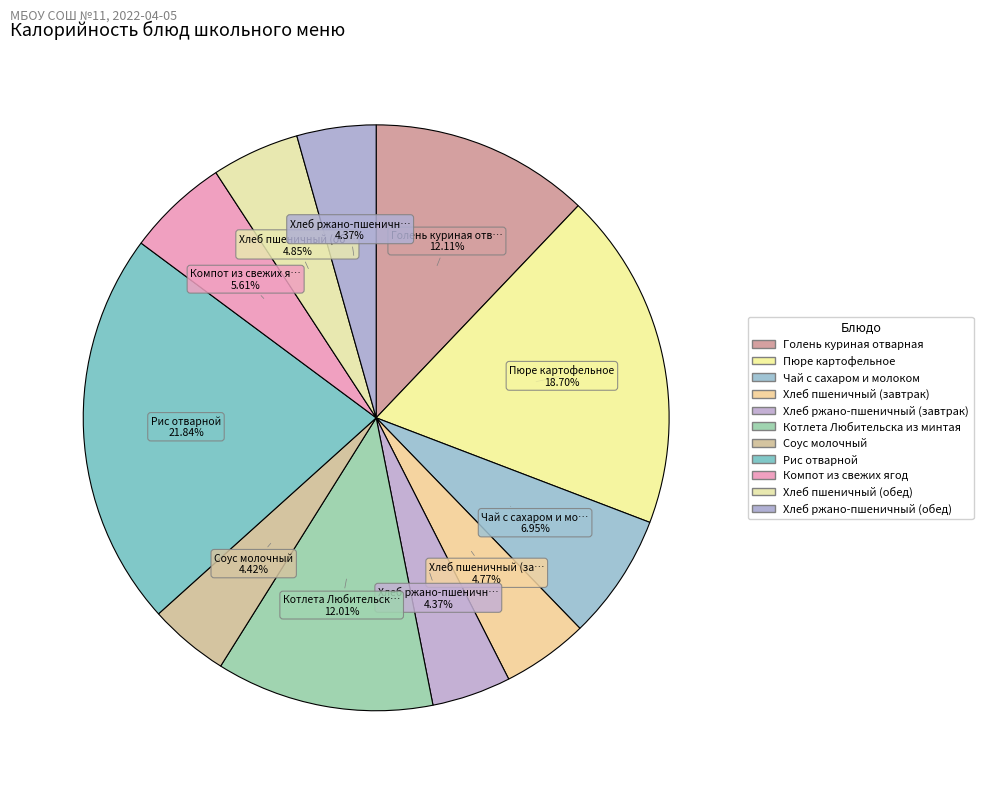

To the nearest percent, what is the average slice percentage?

9%